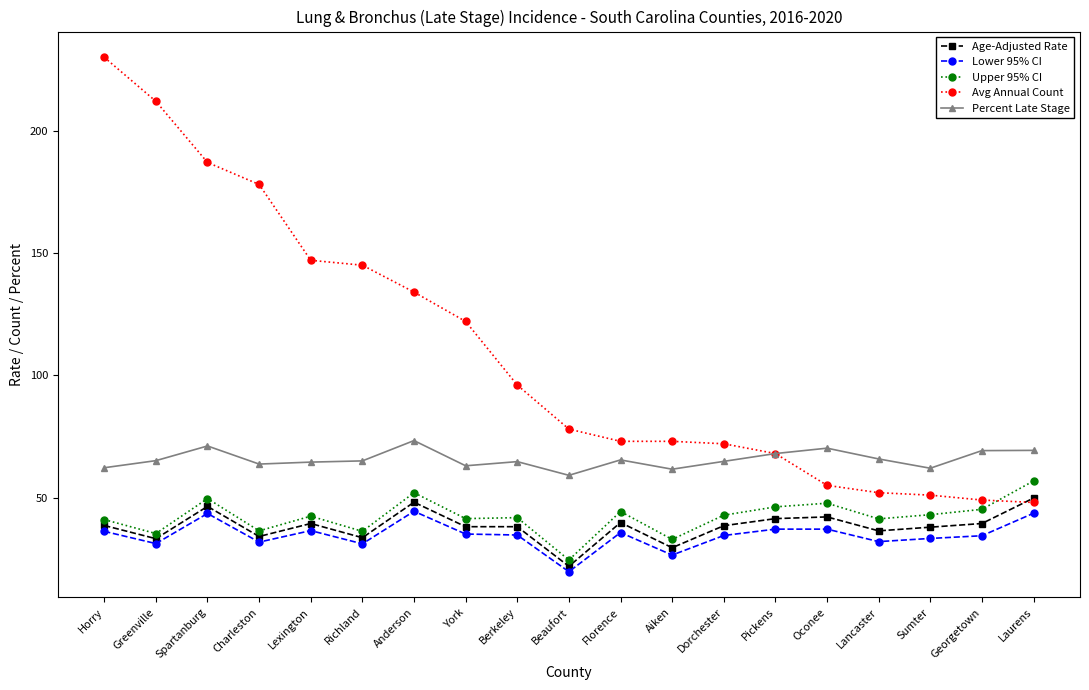

What is the difference between the Upper 95% CI values at Anderson and Greenville?

16.7